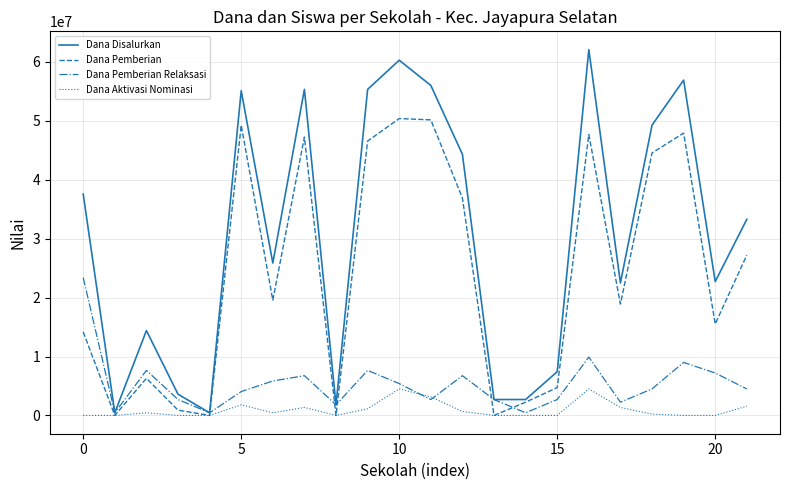

Which series has the largest range (max minus min)?

Dana Disalurkan